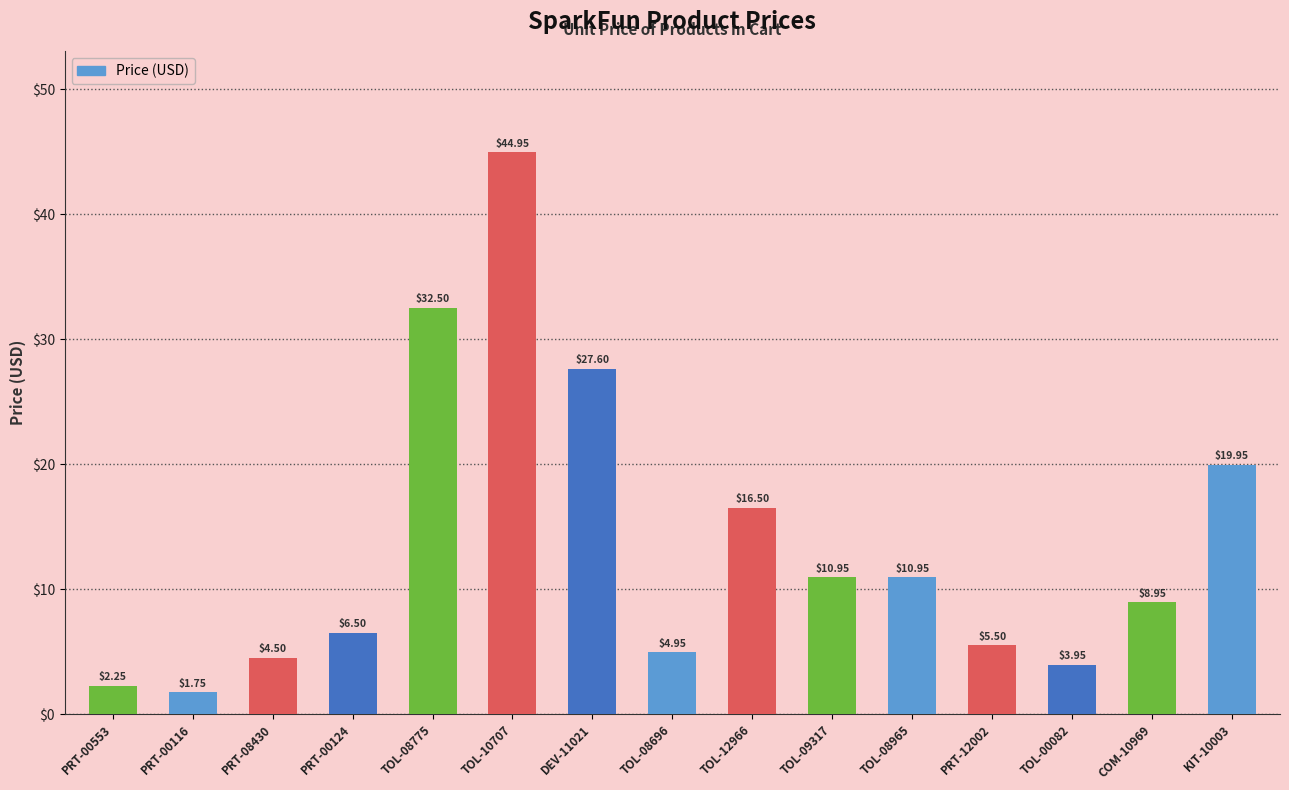

Which has a higher value, TOL-08965 or KIT-10003?

KIT-10003